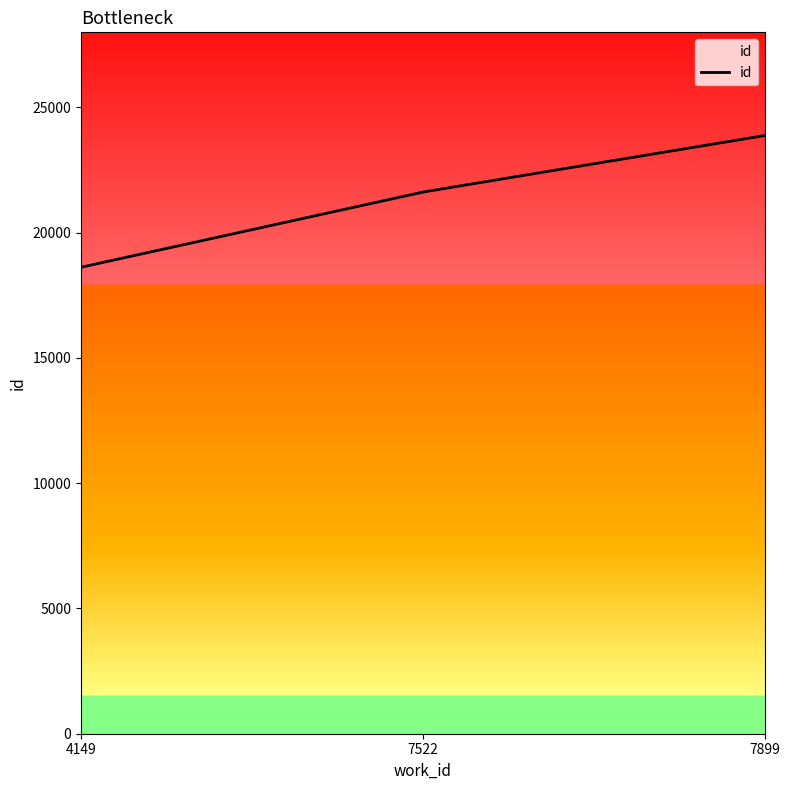

What is the difference between the maximum and minimum values?

5257.0